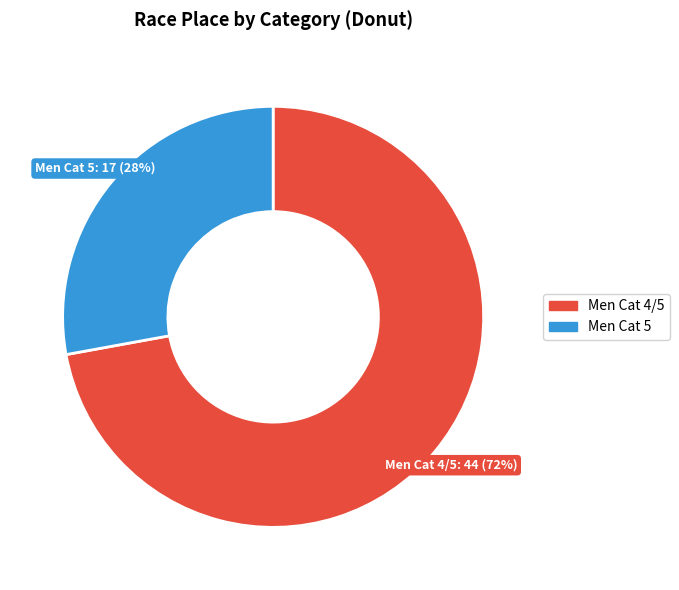

Do Men Cat 4/5 and Men Cat 5 together represent more than half of the pie?

Yes